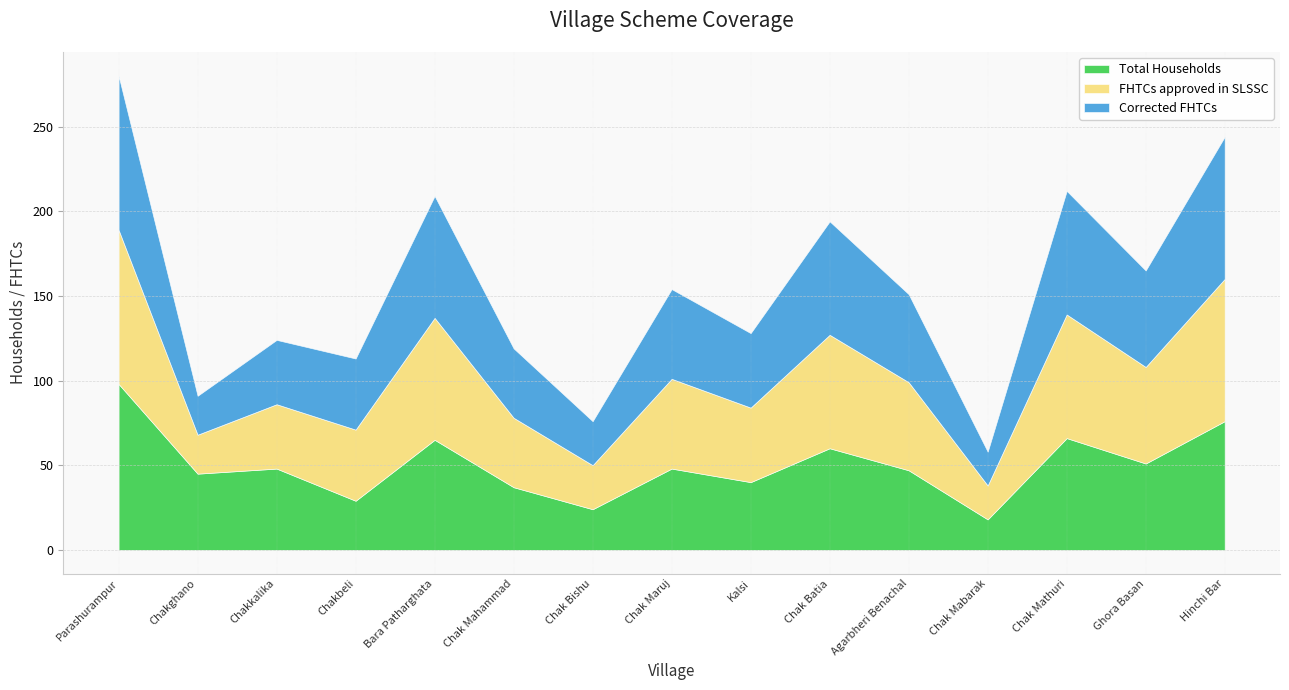

Is it true that Total Households equals 65 at Bara Patharghata?

True